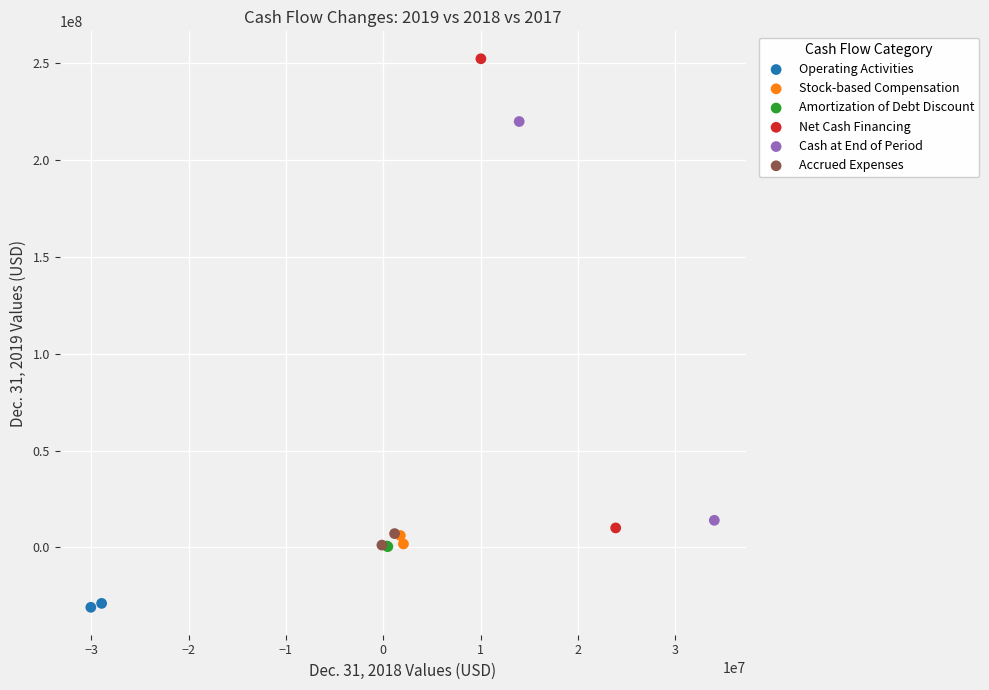

Which series contains the highest Y value?

Net Cash Financing